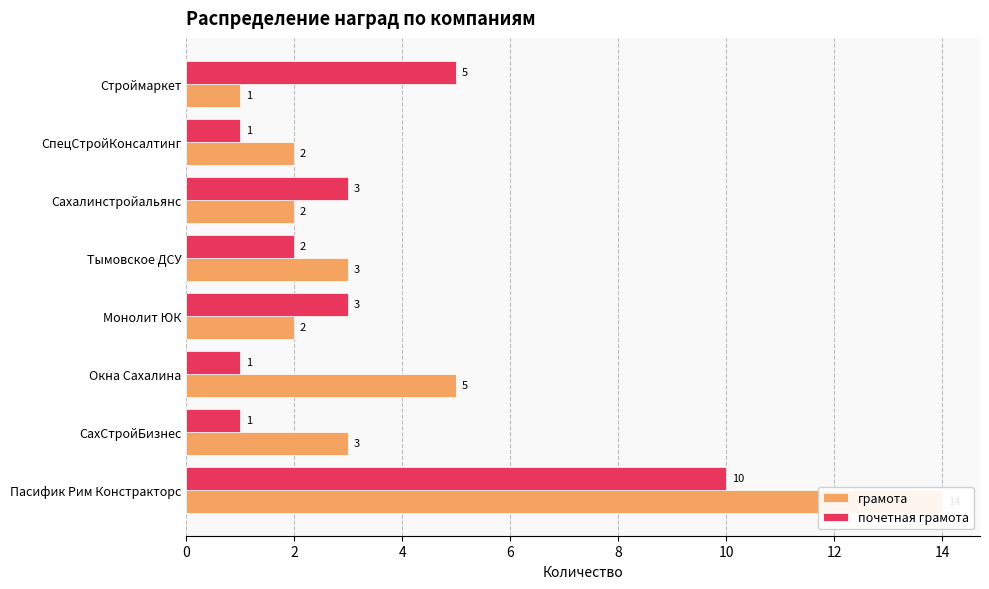

Rank the series at Пасифик Рим Констракторс from lowest to highest value.

почетная грамота, грамота